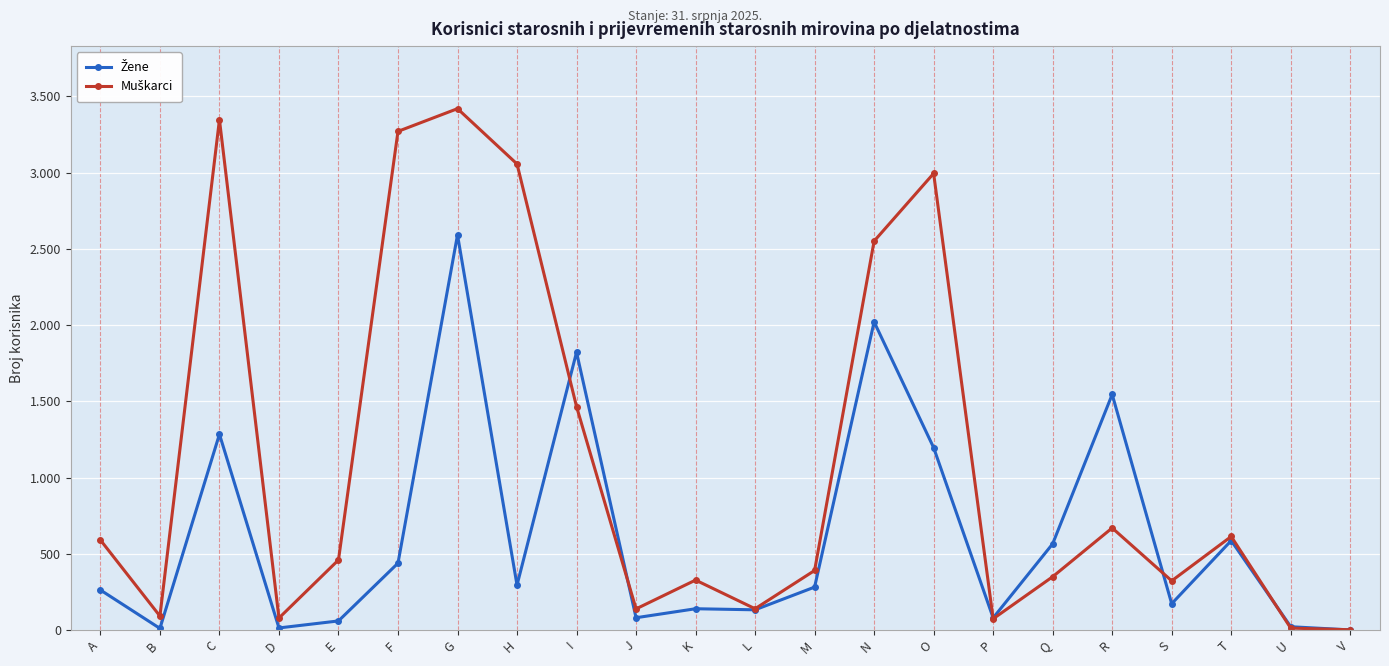

Does the chart have visible grid lines?

Yes